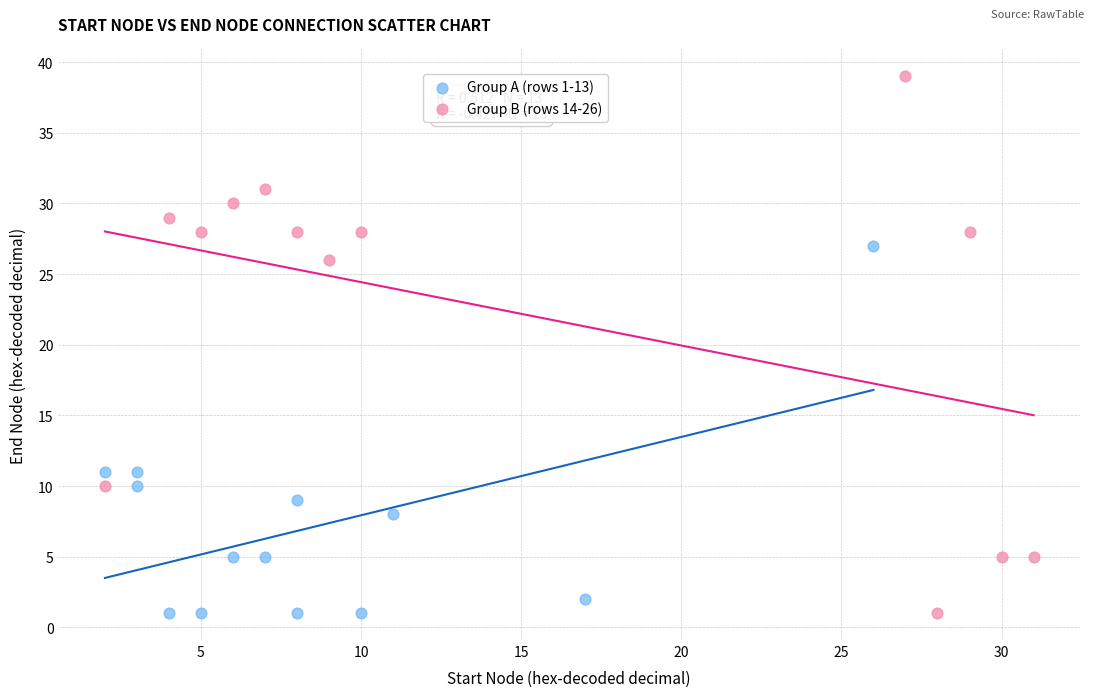

Which series contains the highest Y value?

Group B (rows 14-26)